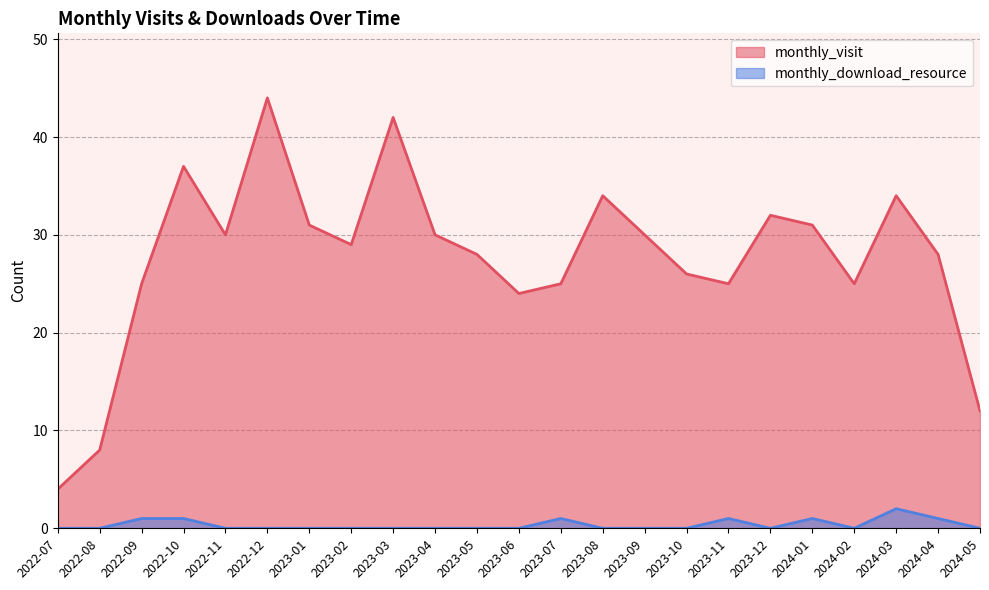

At which category does monthly_visit reach its first local valley?

2022-11